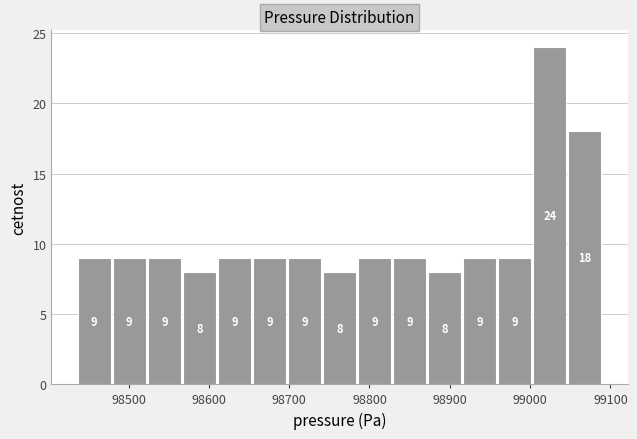

Reading left to right, transcribe this chart: for each bar, give the range it covers on the x-axis and its height. The bar edges are not printed on the chart, so give them approximately, as read against the axis.

98440 to 98480: 9
98480 to 98520: 9
98520 to 98570: 9
98570 to 98610: 8
98610 to 98650: 9
98650 to 98700: 9
98700 to 98740: 9
98740 to 98780: 8
98780 to 98830: 9
98830 to 98870: 9
98870 to 98920: 8
98920 to 98960: 9
98960 to 99000: 9
99000 to 99050: 24
99050 to 99090: 18